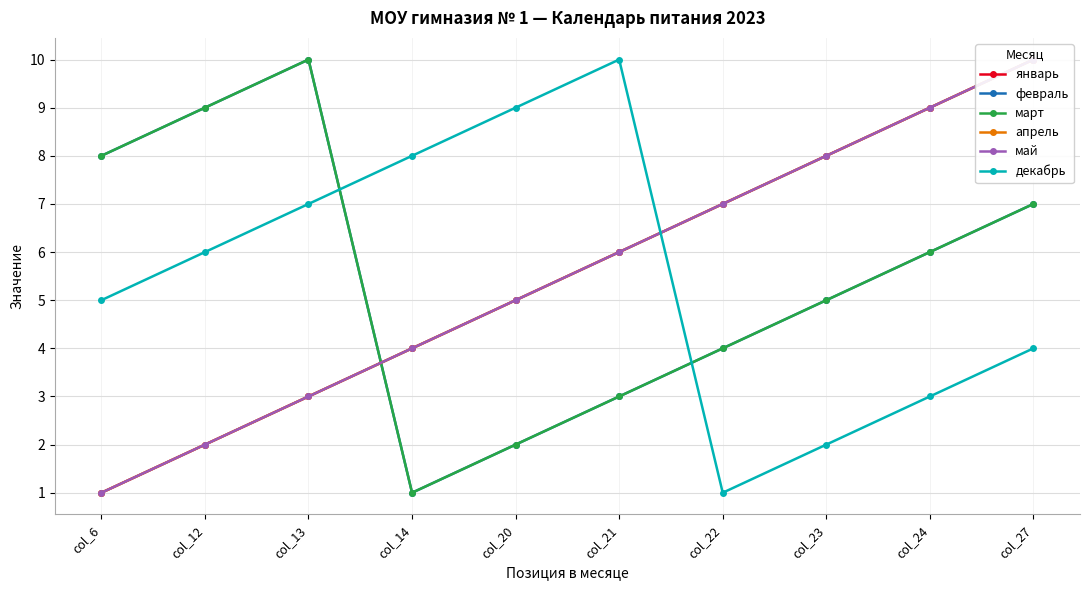

Reading left to right, what are all the values shown in this chart?

январь: col_6=1	col_12=2	col_13=3	col_14=4	col_20=5	col_21=6	col_22=7	col_23=8	col_24=9	col_27=10
февраль: col_6=8	col_12=9	col_13=10	col_14=1	col_20=2	col_21=3	col_22=4	col_23=5	col_24=6	col_27=7
март: col_6=8	col_12=9	col_13=10	col_14=1	col_20=2	col_21=3	col_22=4	col_23=5	col_24=6	col_27=7
апрель: col_6=1	col_12=2	col_13=3	col_14=4	col_20=5	col_21=6	col_22=7	col_23=8	col_24=9	col_27=10
май: col_6=1	col_12=2	col_13=3	col_14=4	col_20=5	col_21=6	col_22=7	col_23=8	col_24=9	col_27=10
декабрь: col_6=5	col_12=6	col_13=7	col_14=8	col_20=9	col_21=10	col_22=1	col_23=2	col_24=3	col_27=4